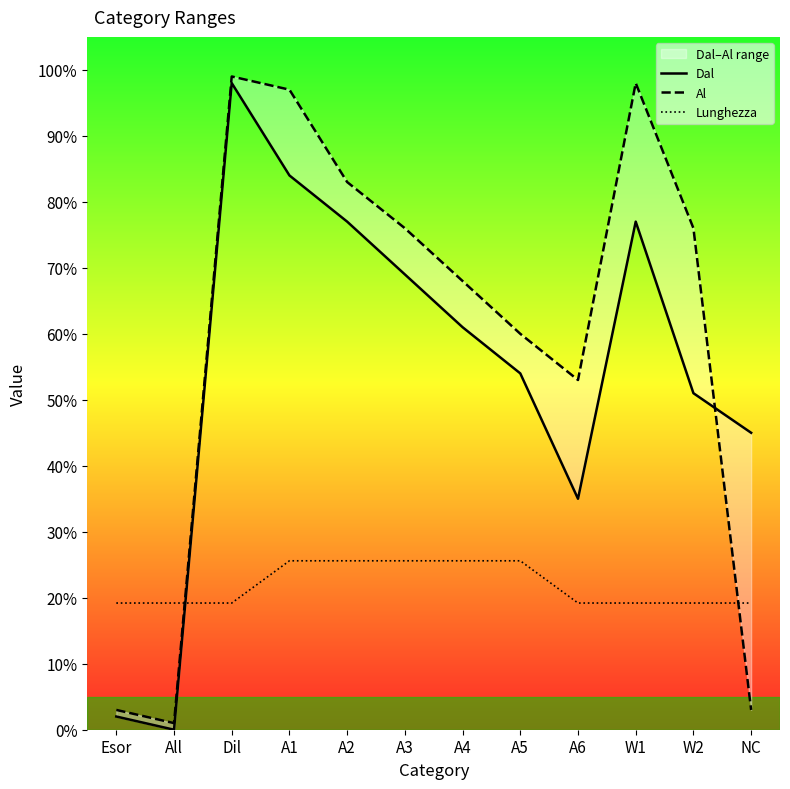

Is this an area chart (filled region under the line)?

No